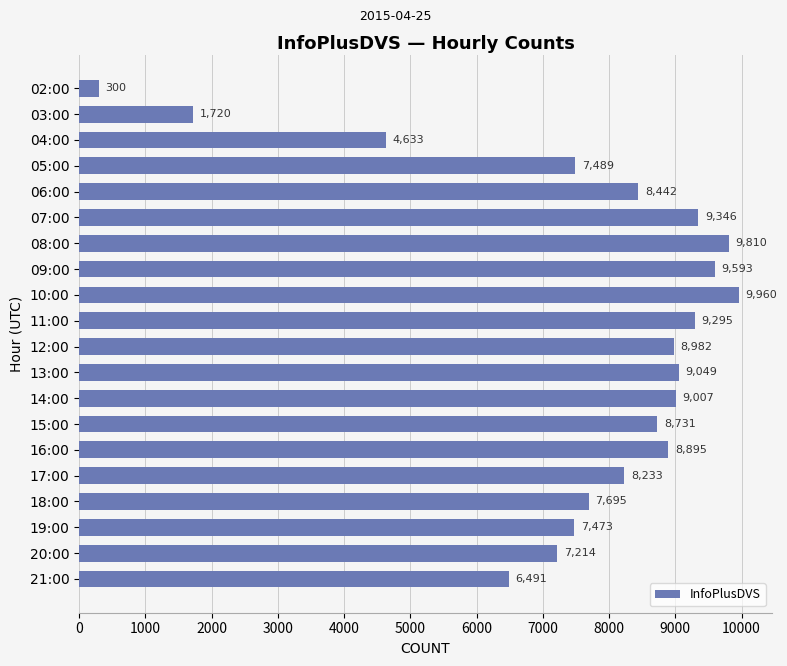

At which category does the chart reach its minimum across all series?

02:00